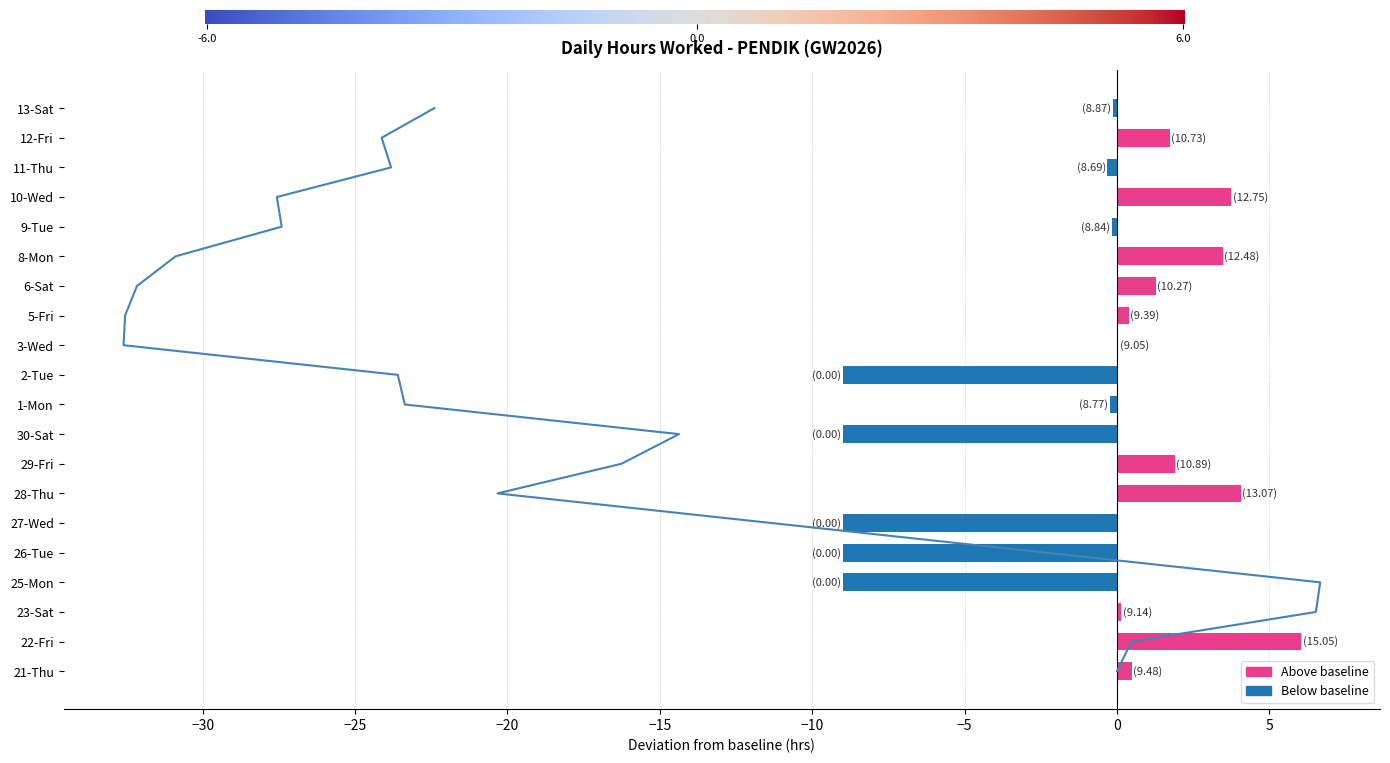

The value at 1-Mon is -0.2. True or false?

False